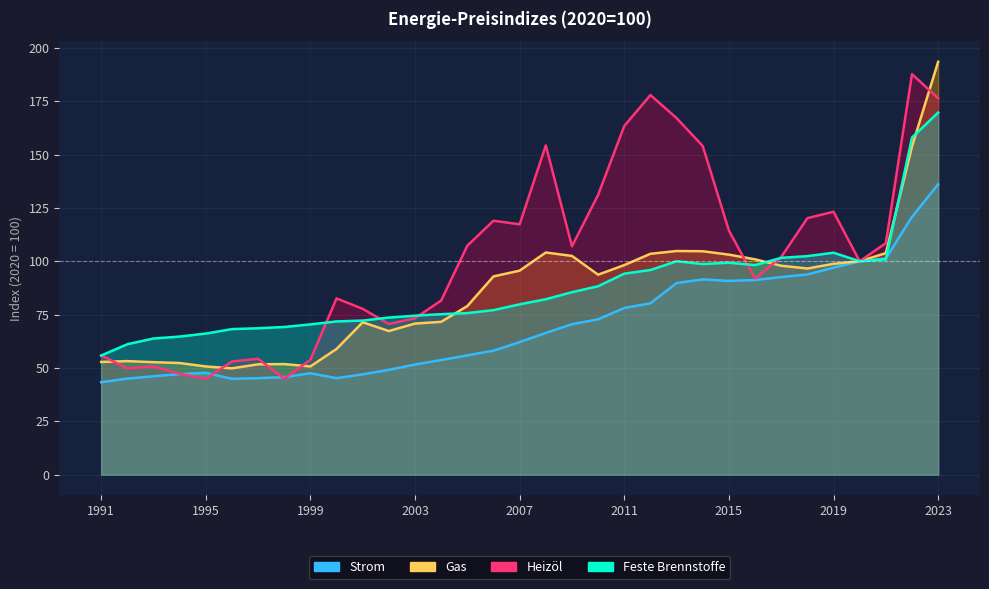

What is the smallest value displayed?

43.3